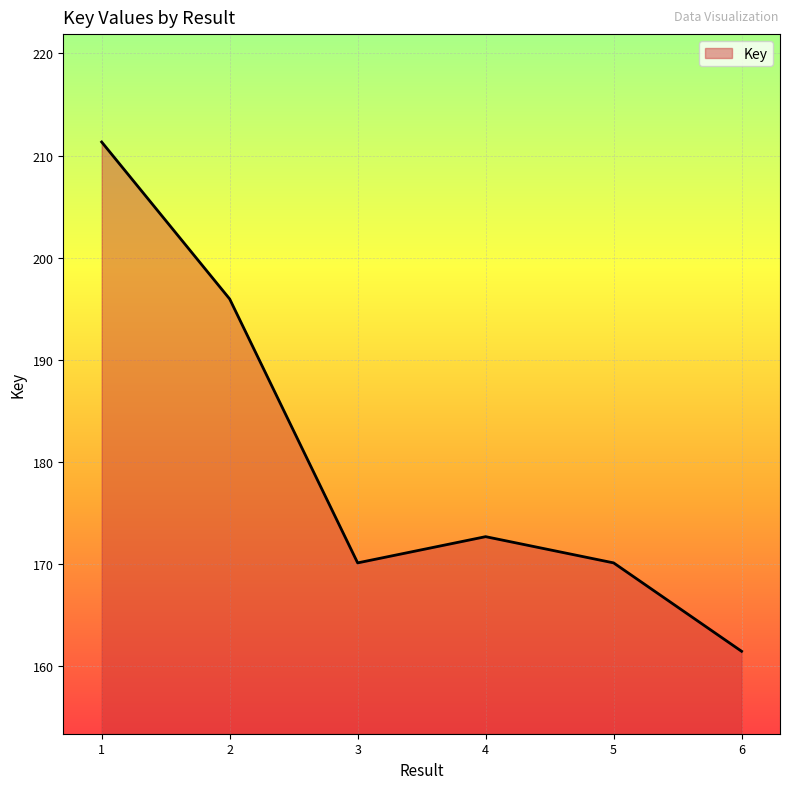

Does the chart have visible grid lines?

Yes